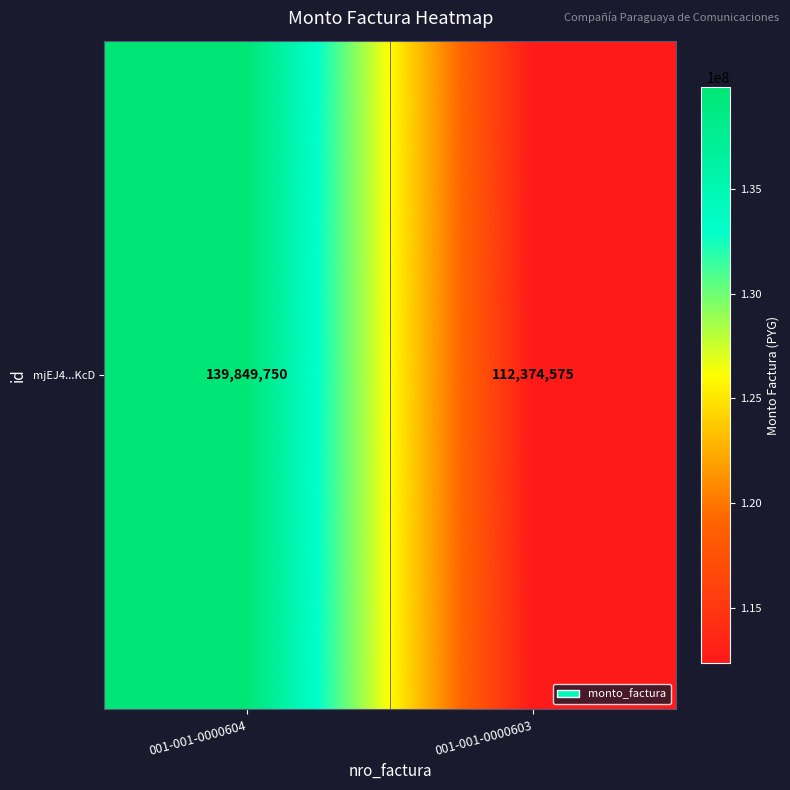

What is the change in value from 001-001-0000604 to 001-001-0000603?

-27475175